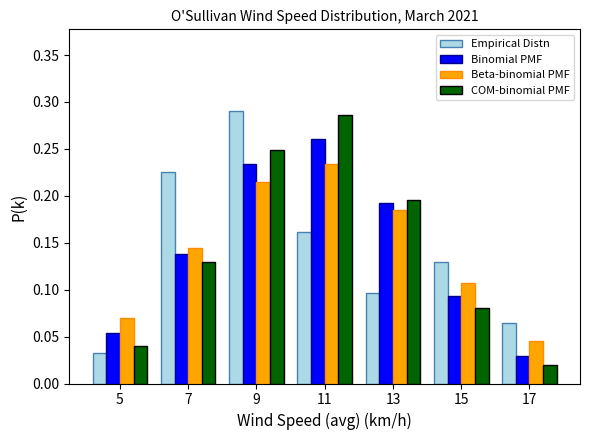

Reading left to right, transcribe this chart: for each range on the x-axis, give the height of each series' bar. The values are not printed on the chart, so give them approximately, as read against the axis.

4 to 6: Empirical Distn=0.030	Binomial PMF=0.055	Beta-binomial PMF=0.070	COM-binomial PMF=0.040
6 to 8: Empirical Distn=0.225	Binomial PMF=0.140	Beta-binomial PMF=0.145	COM-binomial PMF=0.130
8 to 10: Empirical Distn=0.290	Binomial PMF=0.235	Beta-binomial PMF=0.215	COM-binomial PMF=0.250
10 to 12: Empirical Distn=0.160	Binomial PMF=0.260	Beta-binomial PMF=0.235	COM-binomial PMF=0.285
12 to 14: Empirical Distn=0.095	Binomial PMF=0.190	Beta-binomial PMF=0.185	COM-binomial PMF=0.195
14 to 16: Empirical Distn=0.130	Binomial PMF=0.095	Beta-binomial PMF=0.105	COM-binomial PMF=0.080
16 to 18: Empirical Distn=0.065	Binomial PMF=0.030	Beta-binomial PMF=0.045	COM-binomial PMF=0.020